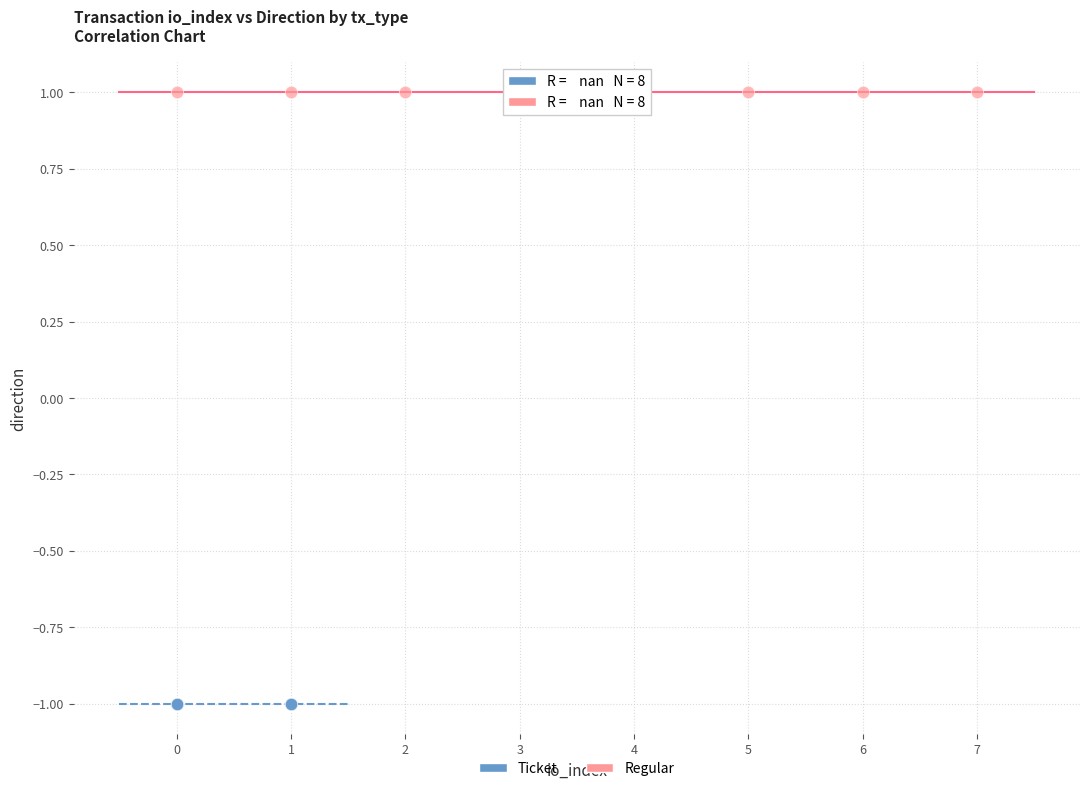

Which series reaches the maximum Y coordinate?

Regular